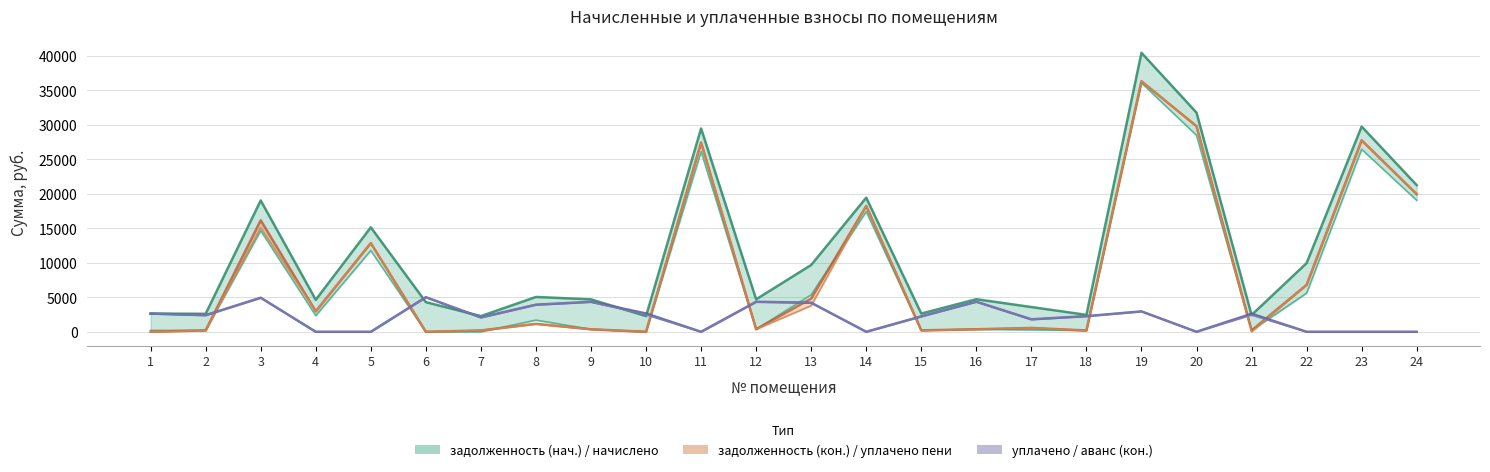

At how many categories does at least one series exceed 31425?

2